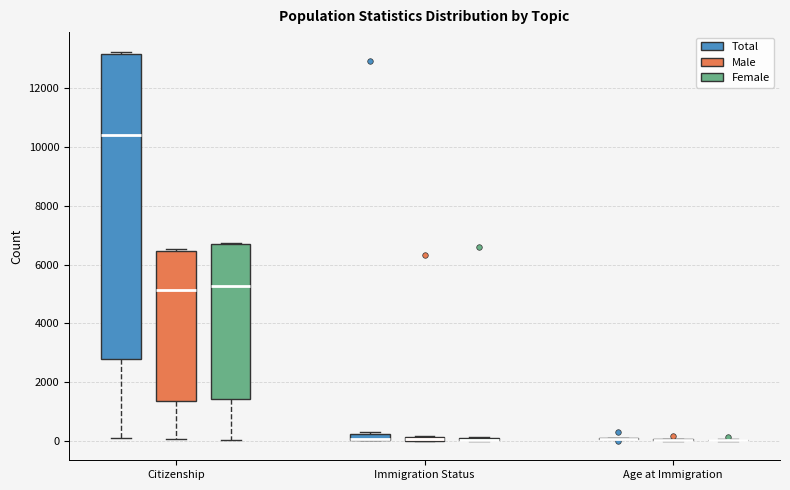

Where does the median line of the box for Citizenship (Male) sit on the y-axis? The values are not printed on the chart, so give them approximately, as read against the axis.

5200